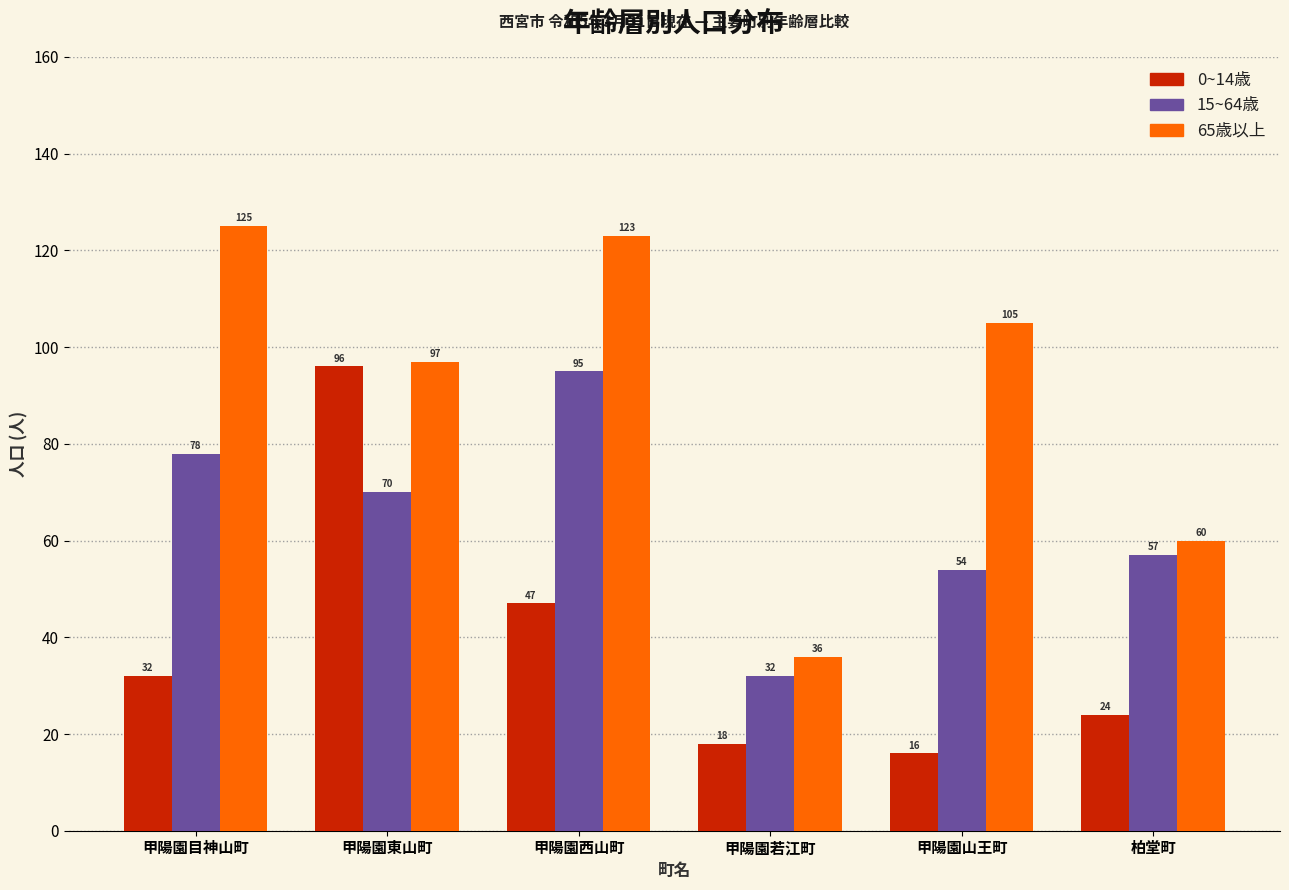

Reading left to right, list all the values displayed in this chart.

0~14歳: 32	96	47	18	16	24
15~64歳: 78	70	95	32	54	57
65歳以上: 125	97	123	36	105	60